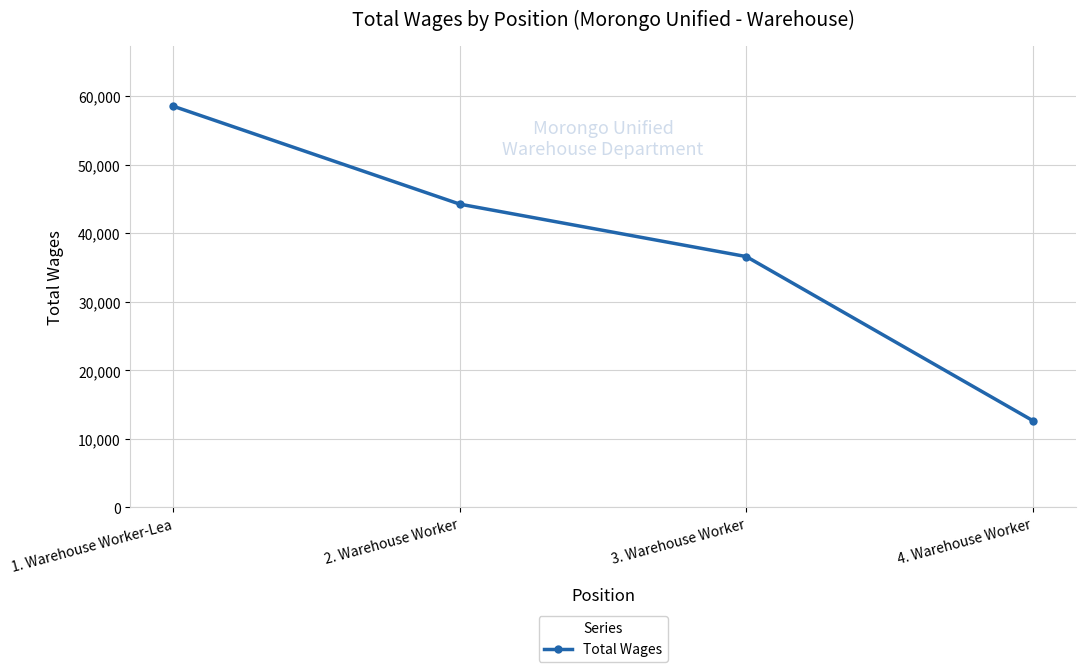

Reading right to left, extract all data points from this chart.

12666	36596	44244	58526